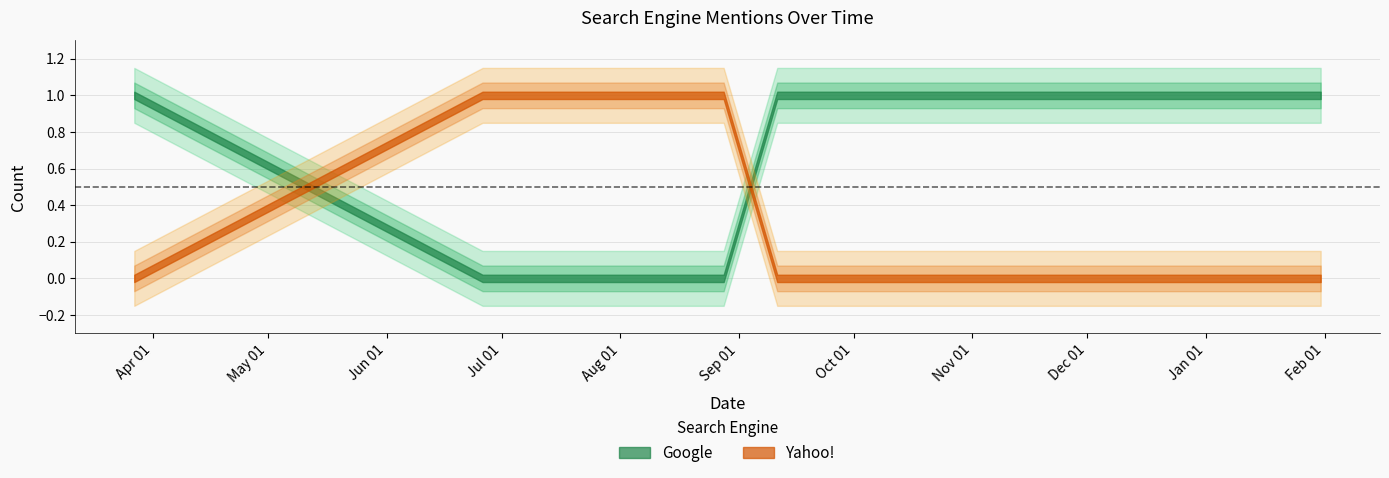

How many positive values does the Yahoo! series have?

2